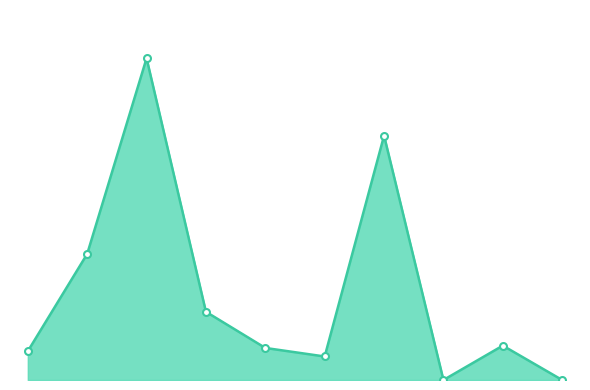

Is this an area chart (filled region under the line)?

Yes